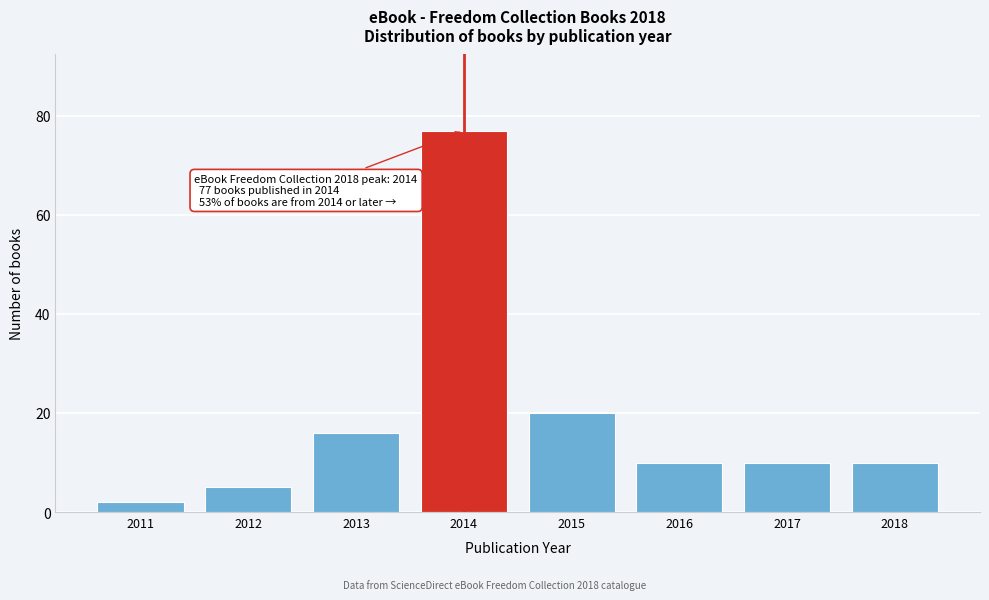

Reading left to right, transcribe all the data shown in this chart.

2	5	16	77	20	10	10	10